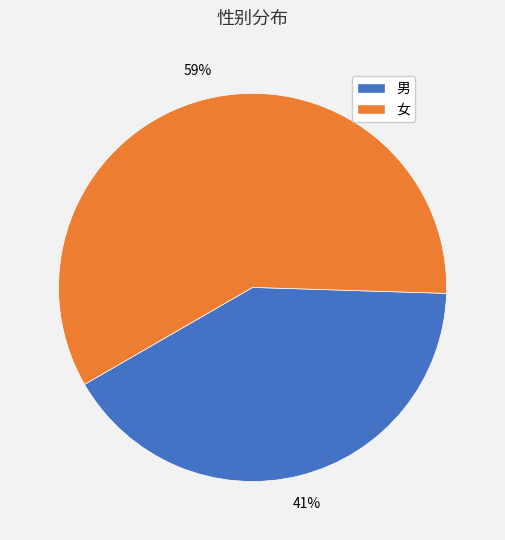

Approximately how many times larger is the value at 女 compared to 男?

1.4